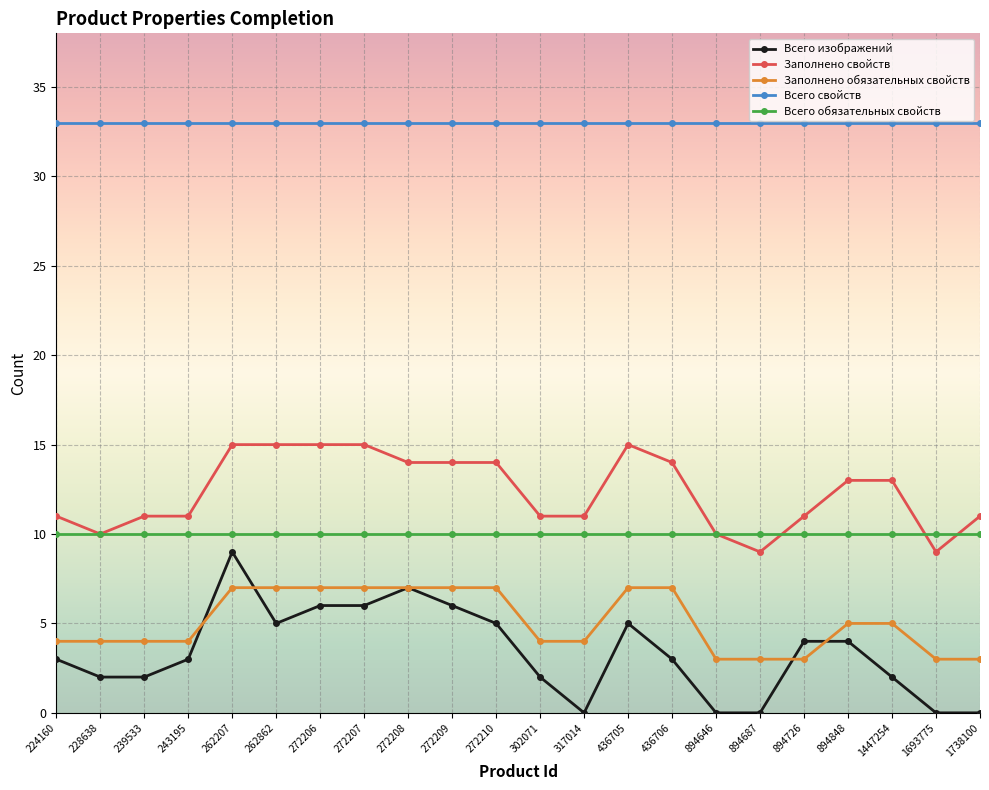

Is it true that Всего изображений equals 3 at 436706?

True